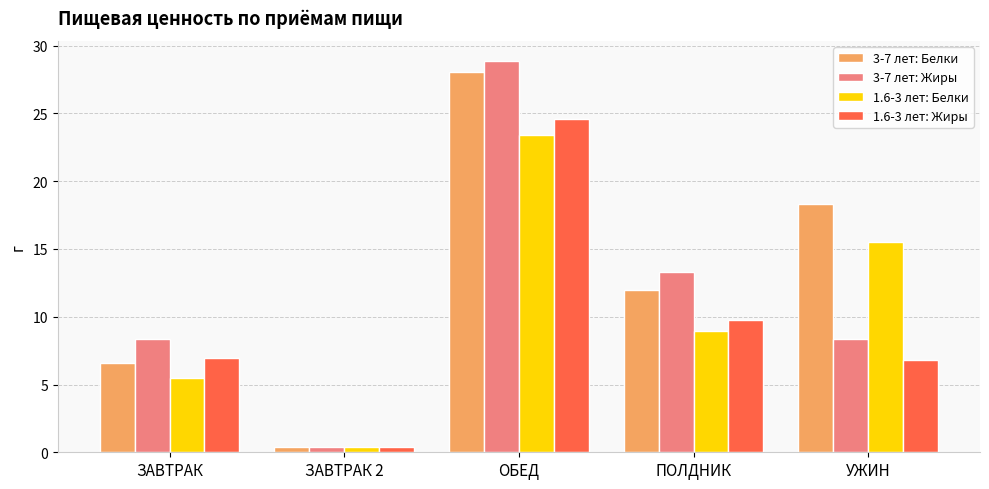

Between ЗАВТРАК 2 and ОБЕД, which series saw the biggest shift?

3-7 лет: Жиры